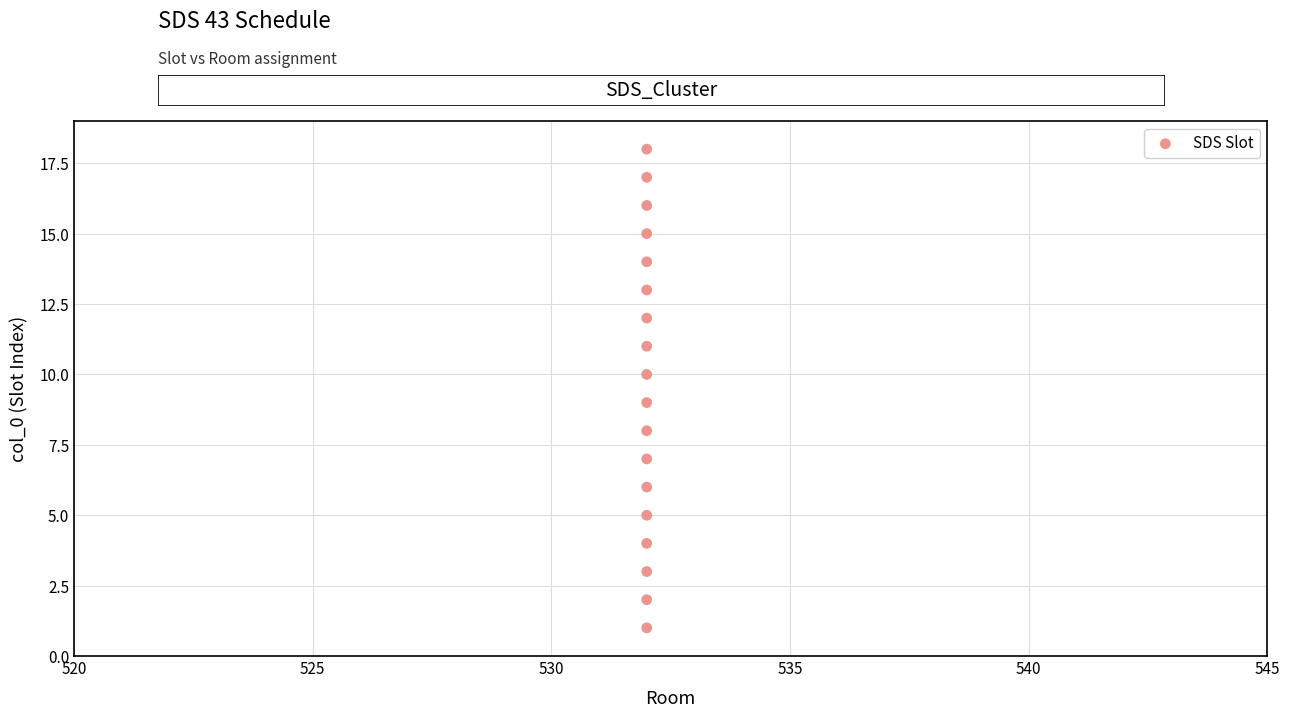

What is the range of Y values (max minus min)?

17